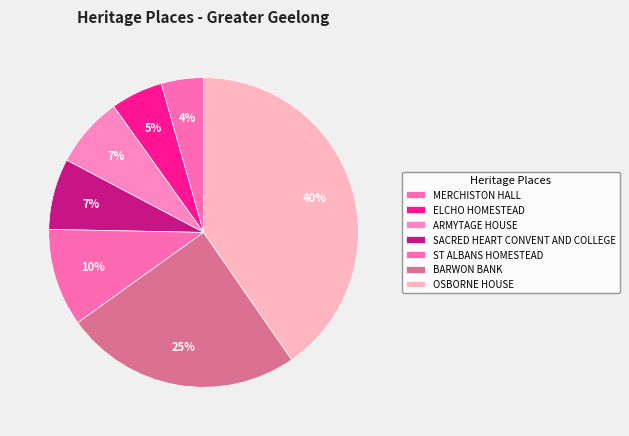

How many segments does this pie chart have?

7